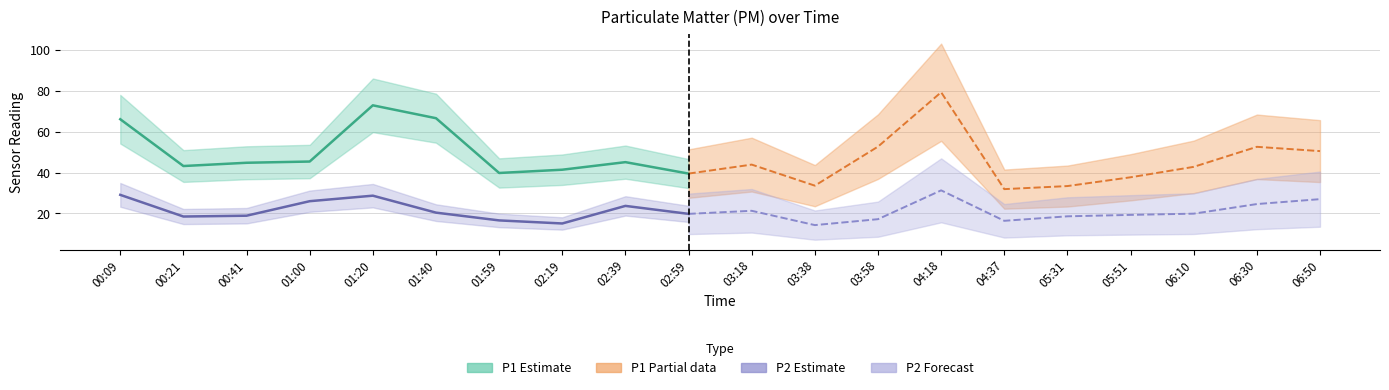

True or false: P1 and P2 cross at least once.

False